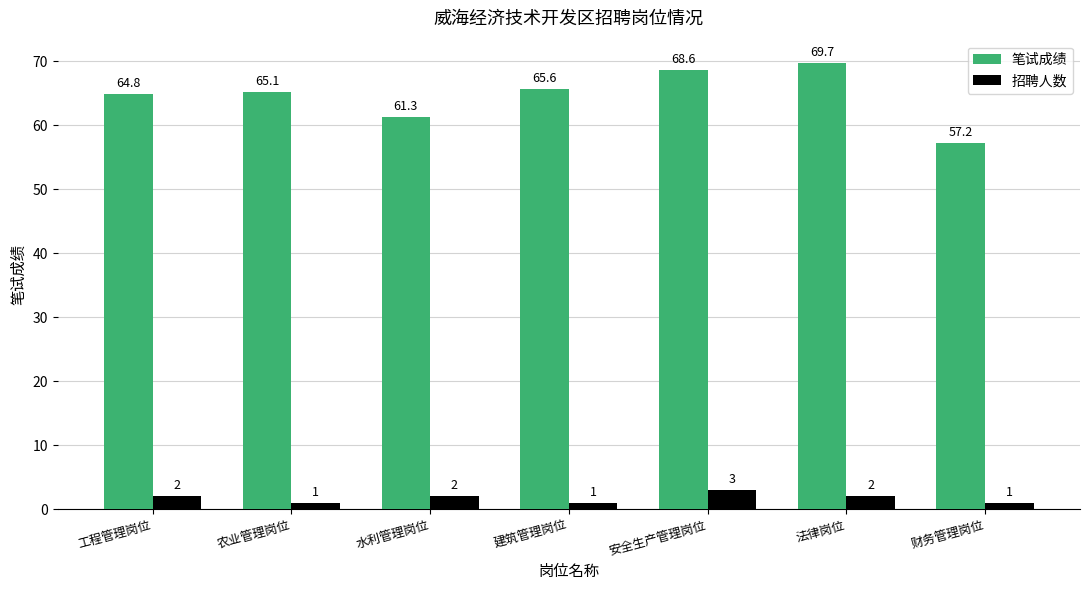

Where is 笔试成绩 nearest to the value 63?

水利管理岗位